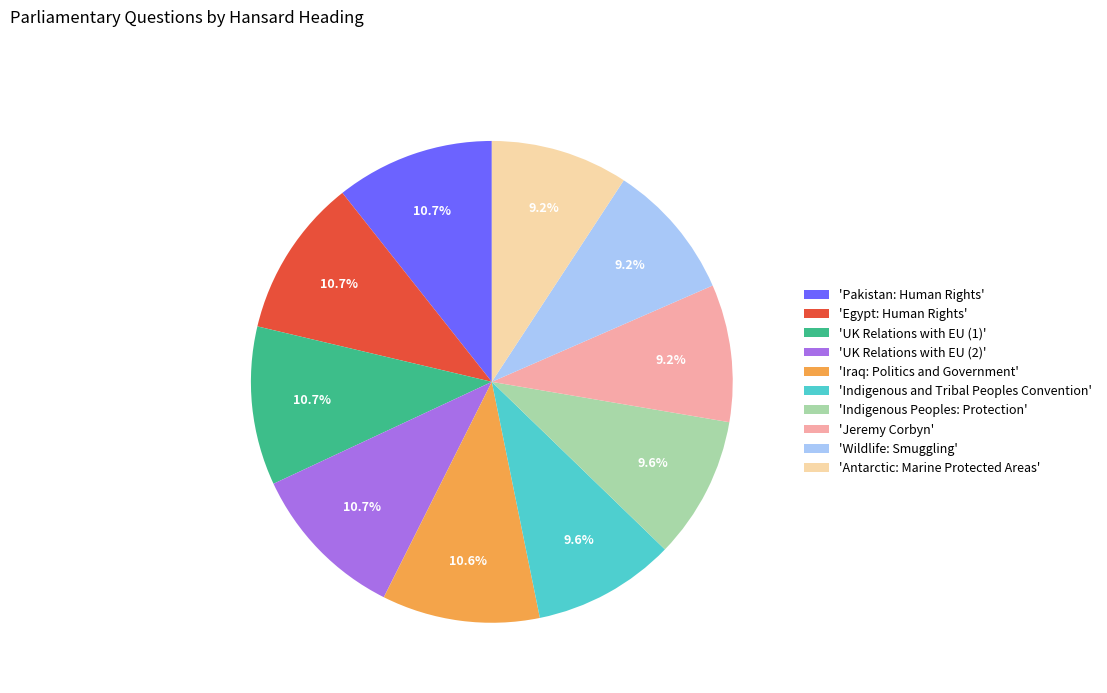

What is the ratio of the value at 'Jeremy Corbyn' to the value at 'Indigenous and Tribal Peoples Convention'?

1.0